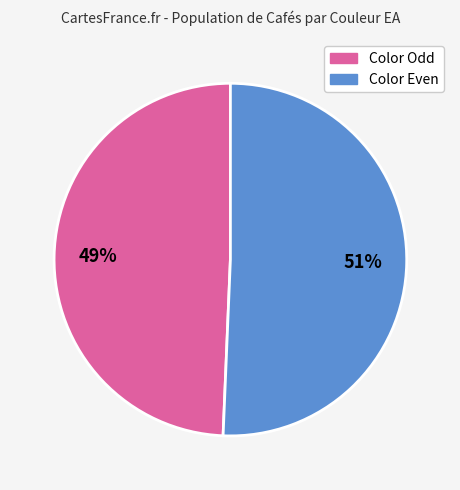

Count the number of slices in the pie.

2